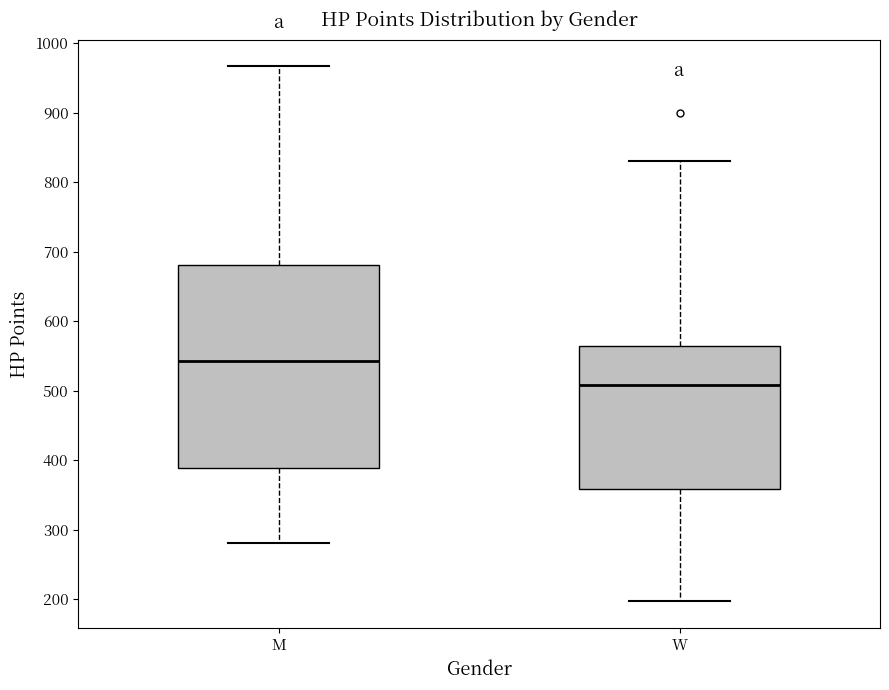

Comparing the boxes themselves (not the whiskers), which one is the tallest?

M